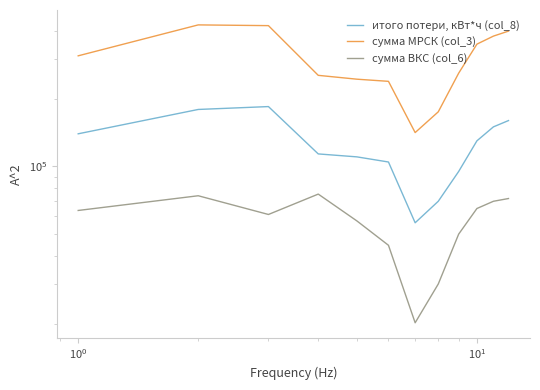

Is the value of итого потери, кВт*ч (col_8) at 8 greater than the value of сумма ВКС (col_6) at $\mathdefault{10^{3}}$?

Yes